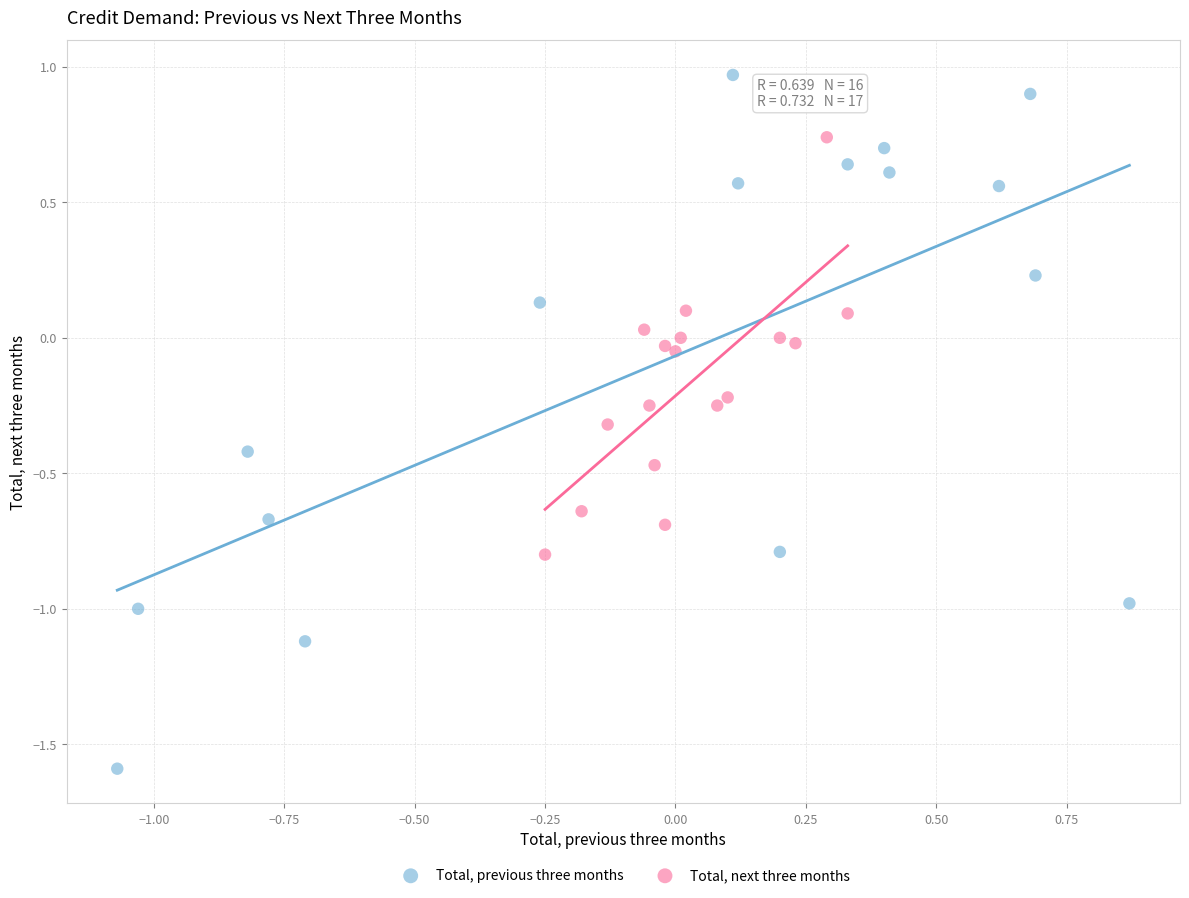

Which series reaches the maximum Y coordinate?

Total, previous three months